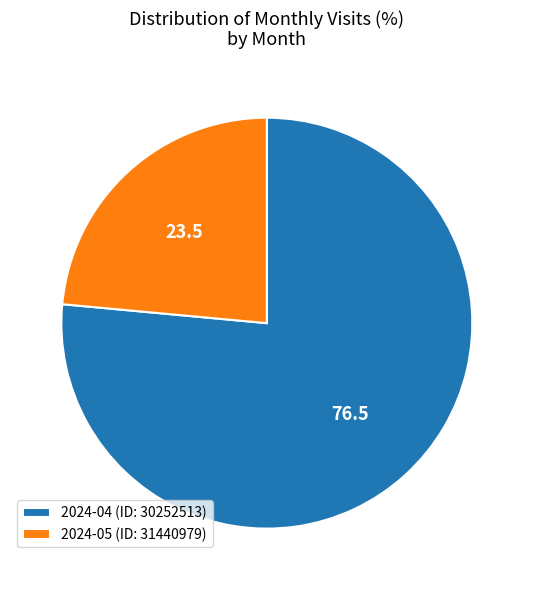

Is the sum of 2024-04 (ID: 30252513) and 2024-05 (ID: 31440979) greater than half?

Yes